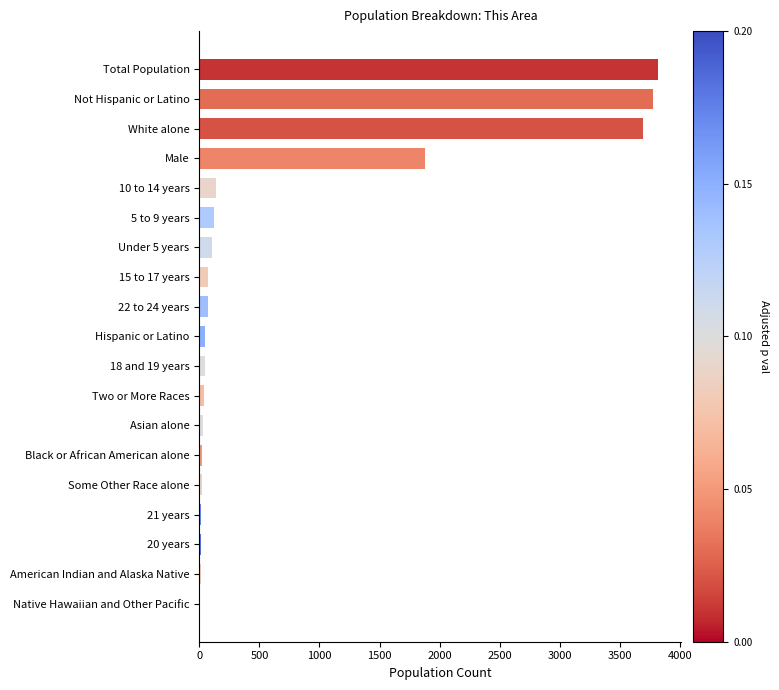

What value does the data have at Male?

1882